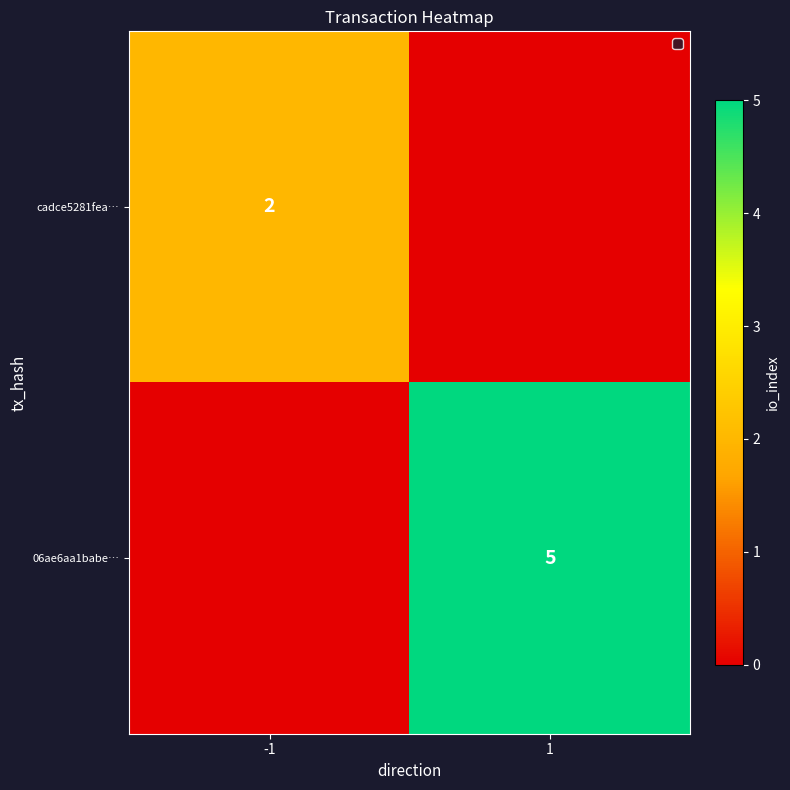

At how many categories does at least one series exceed 2?

1